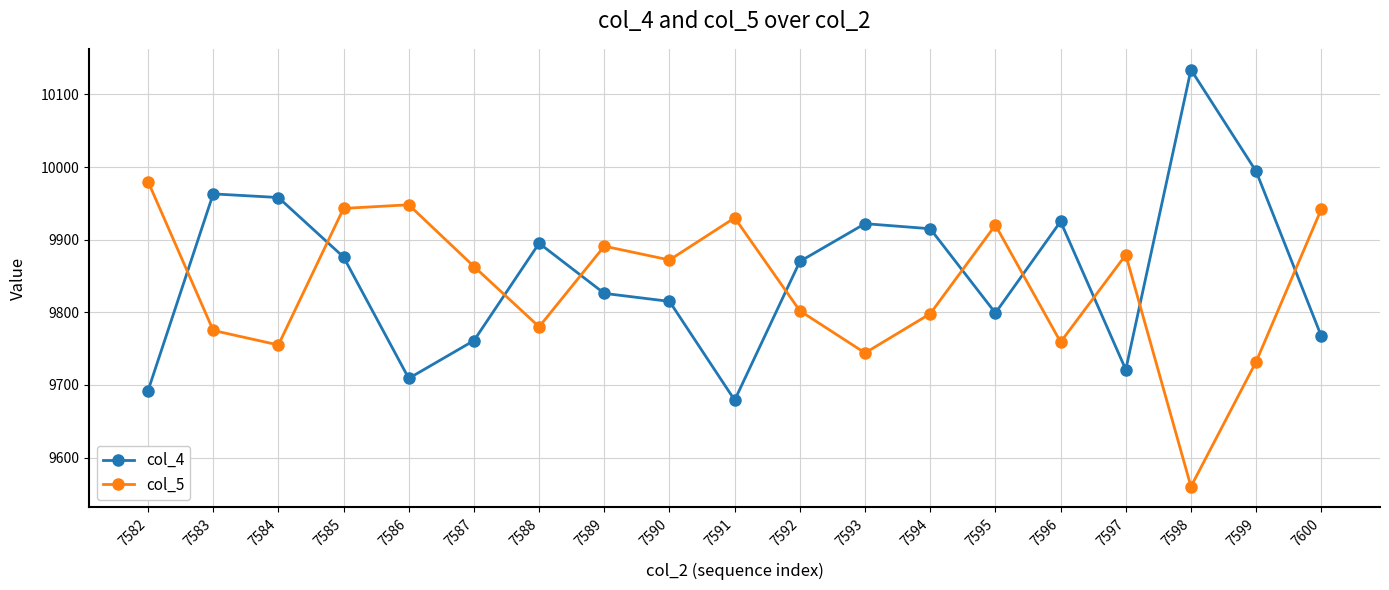

How many lines are shown in the chart?

2